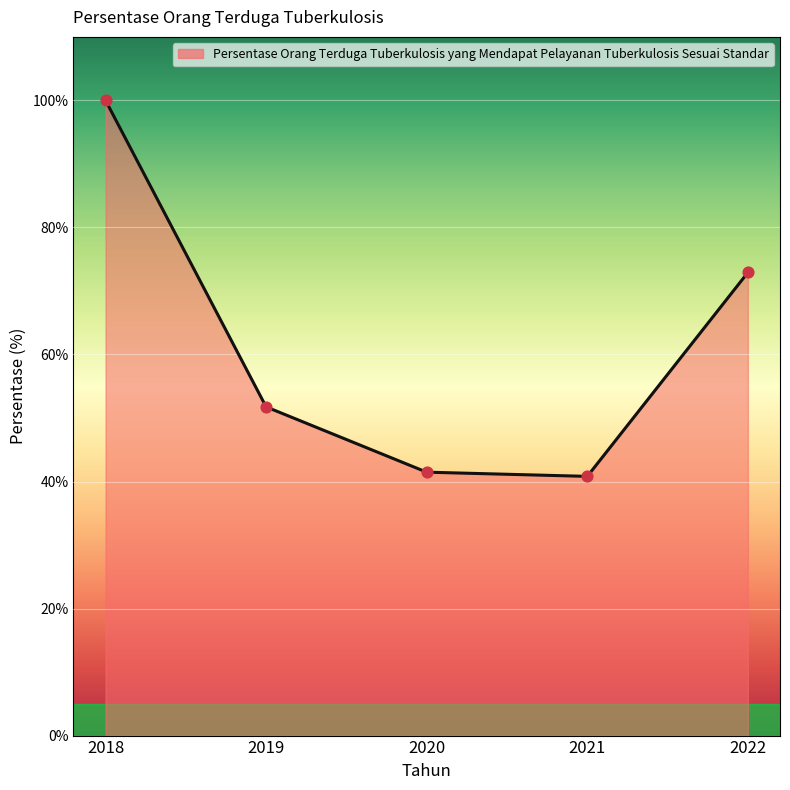

Between 2021 and 2018, which is larger?

2018